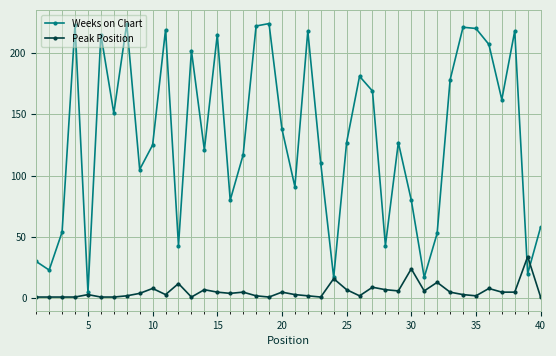

Which series has the widest spread of values?

Weeks on Chart